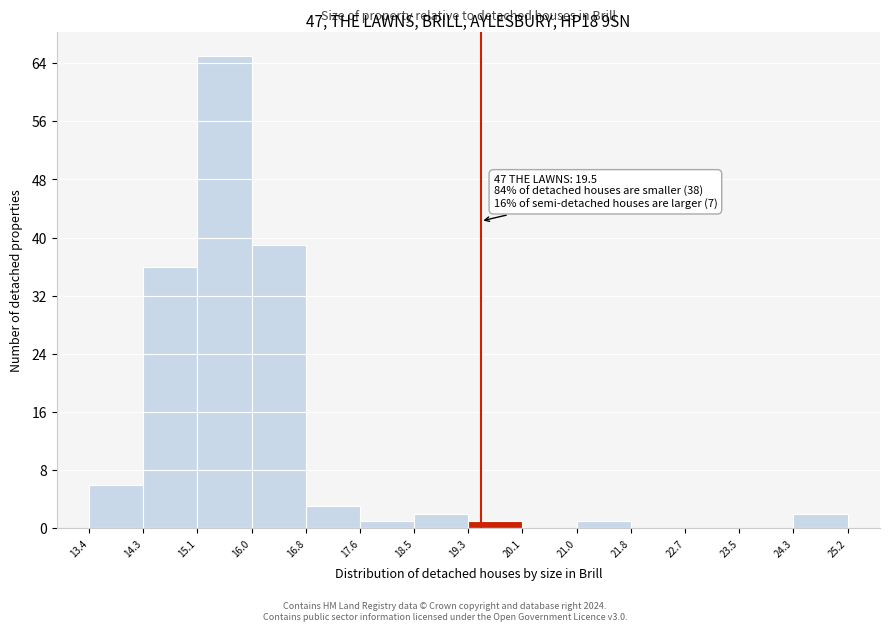

Which range on the x-axis has the tallest bar?

15.1 to 16.0